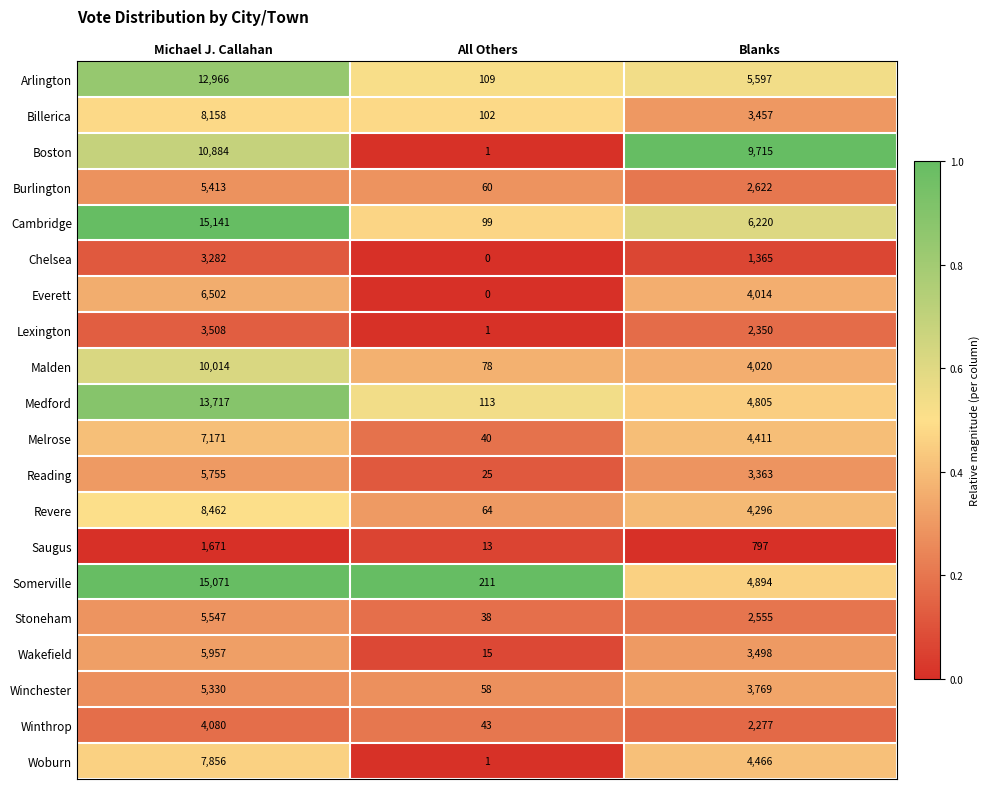

At how many categories does at least one series exceed 0?

3